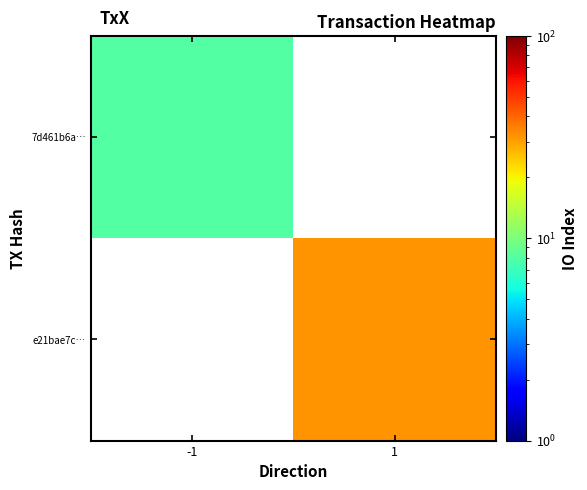

Rank the series by their average value, from highest to lowest.

7d461b6a…, e21bae7c…